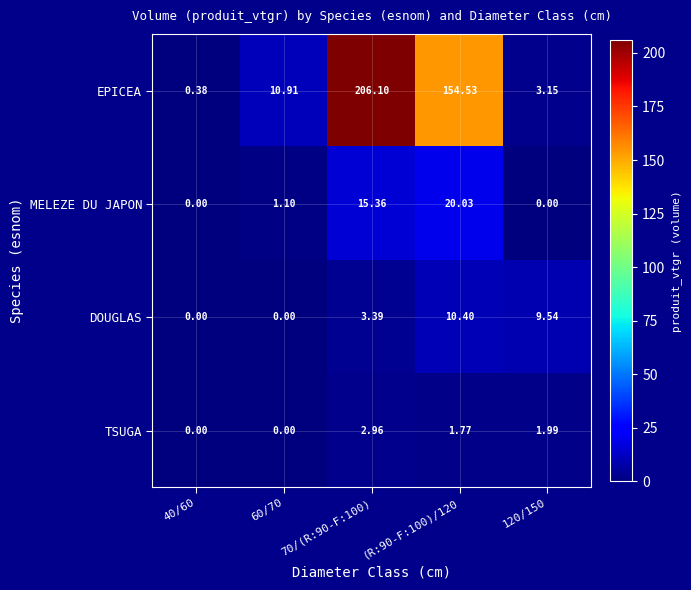

Which series changed the most between 60/70 and 70/(R:90-F:100)?

EPICEA